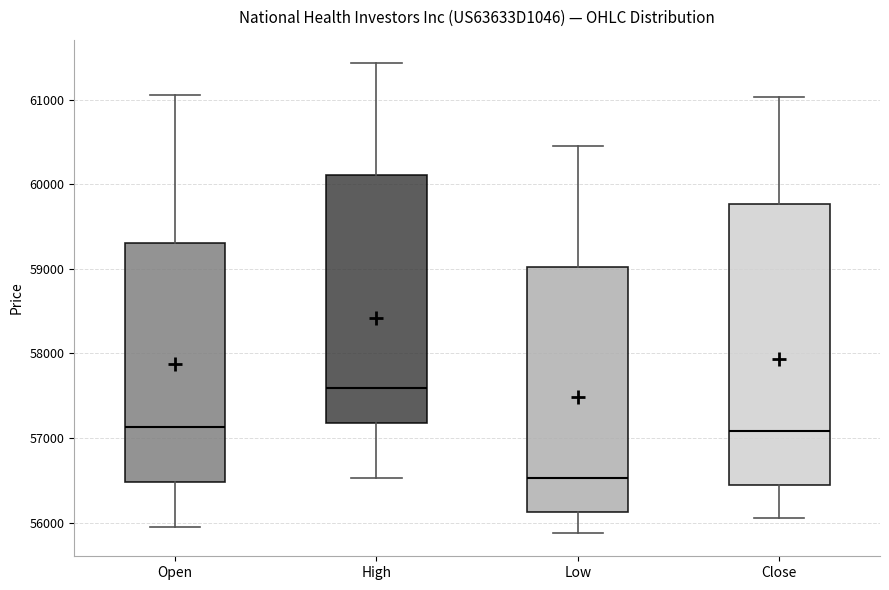

Reading left to right, transcribe this box plot: for each box, give where its median line is, the range the box spans, and where its two whiskers end, as read against the y-axis. The values are not printed on the chart, so give them approximately, as read against the axis.

Open: median 57100, box 56500 to 59300, whiskers 55900 to 61100
High: median 57600, box 57200 to 60100, whiskers 56500 to 61400
Low: median 56500, box 56100 to 59000, whiskers 55900 to 60500
Close: median 57100, box 56400 to 59800, whiskers 56100 to 61000